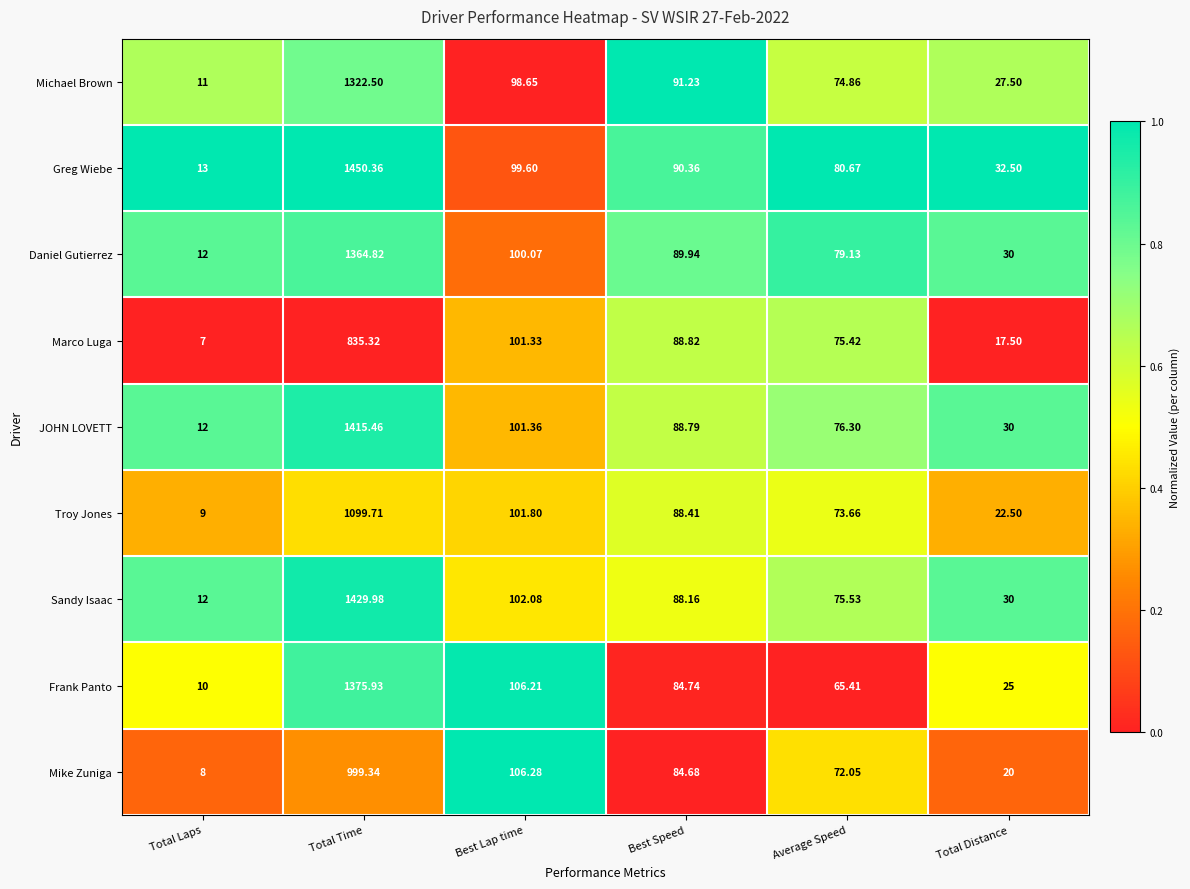

Which series has the largest total across all categories?

Greg Wiebe